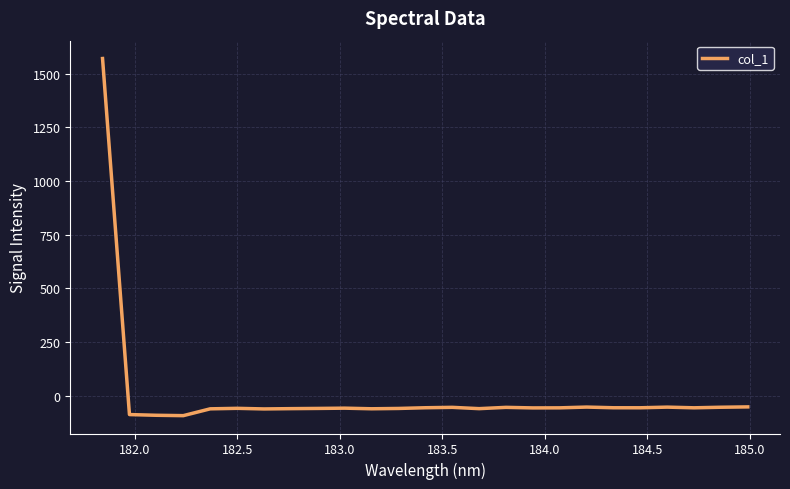

What is the smallest value displayed?

-93.3